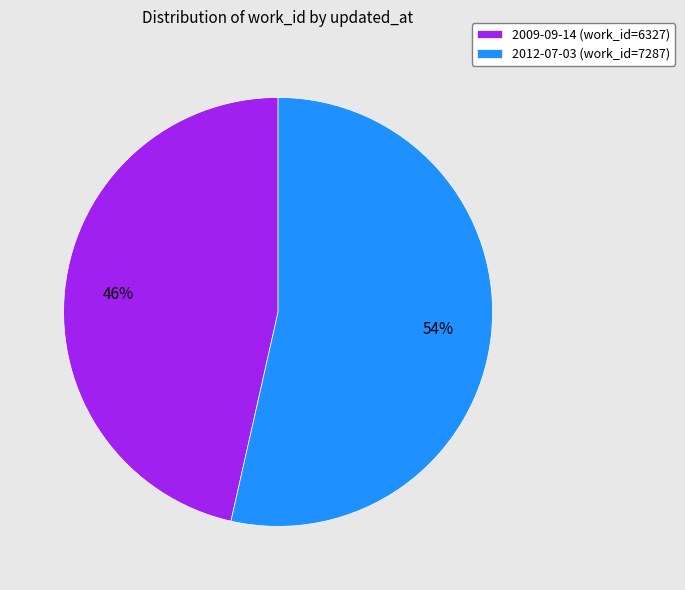

Approximately how many times larger is the value at 2009-09-14 (work_id=6327) compared to 2012-07-03 (work_id=7287)?

0.9